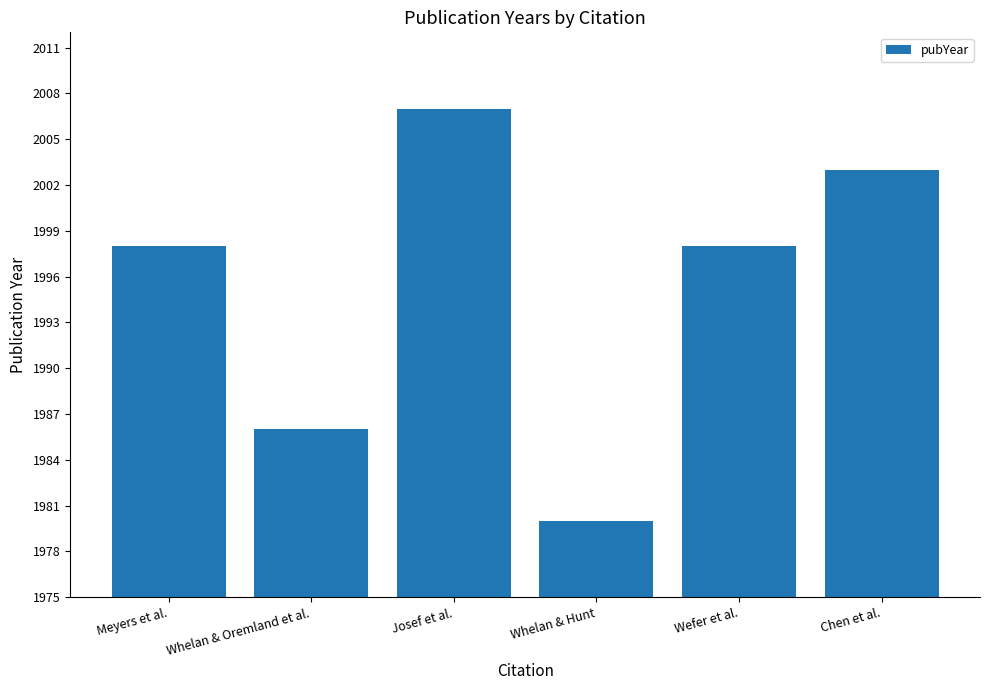

Count the number of categories in the chart.

6